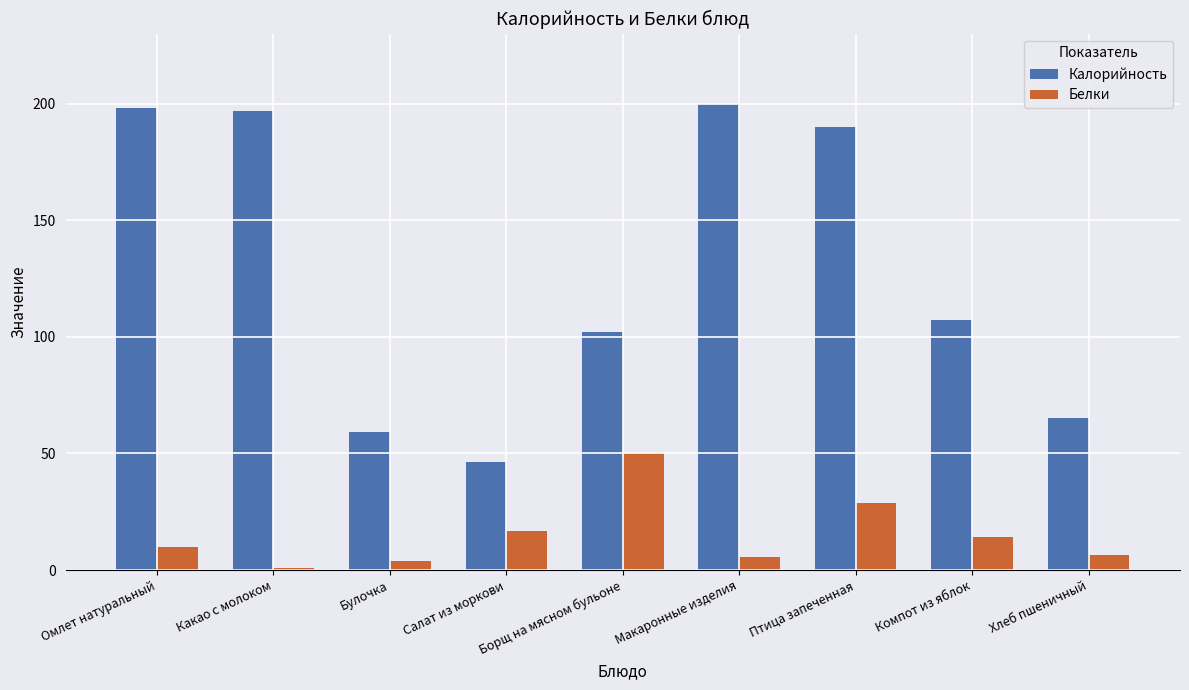

What is the total value across all series at Птица запеченная?

218.9